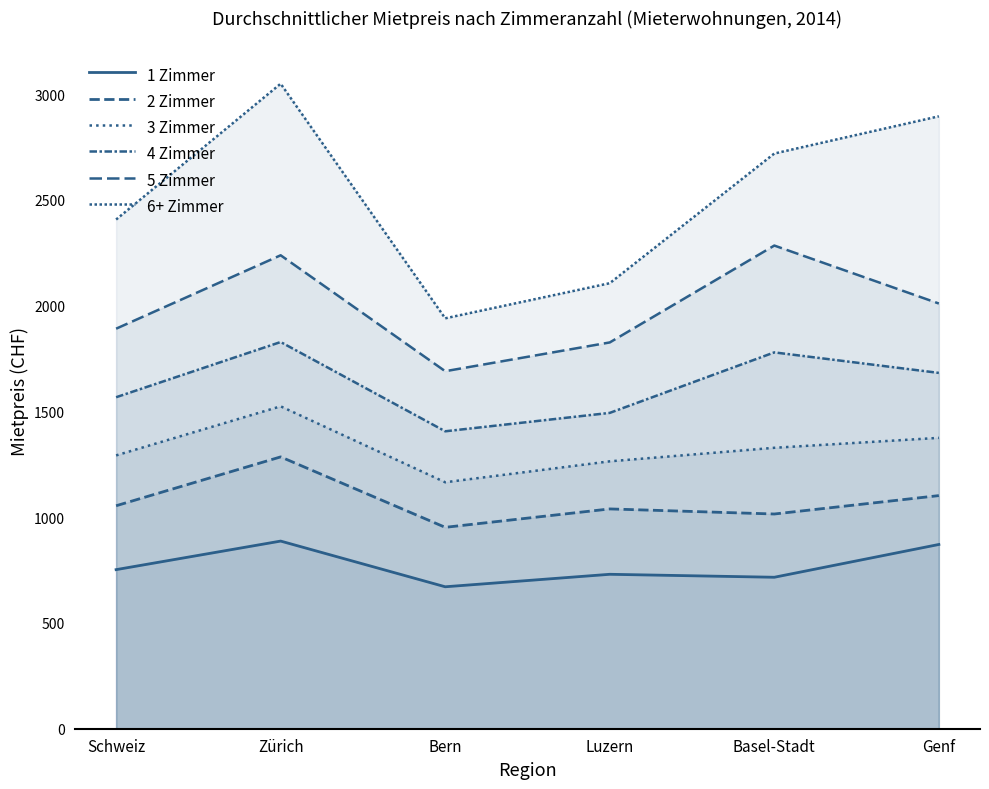

How many lines are shown in the chart?

6